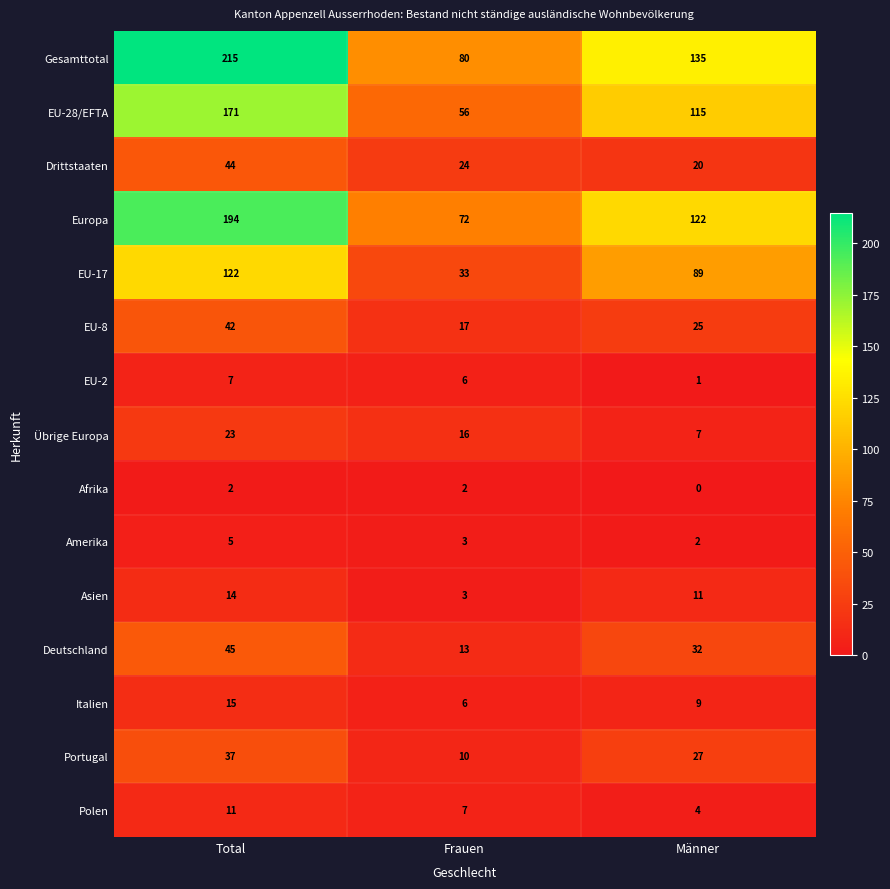

What is the maximum value for Übrige Europa?

23